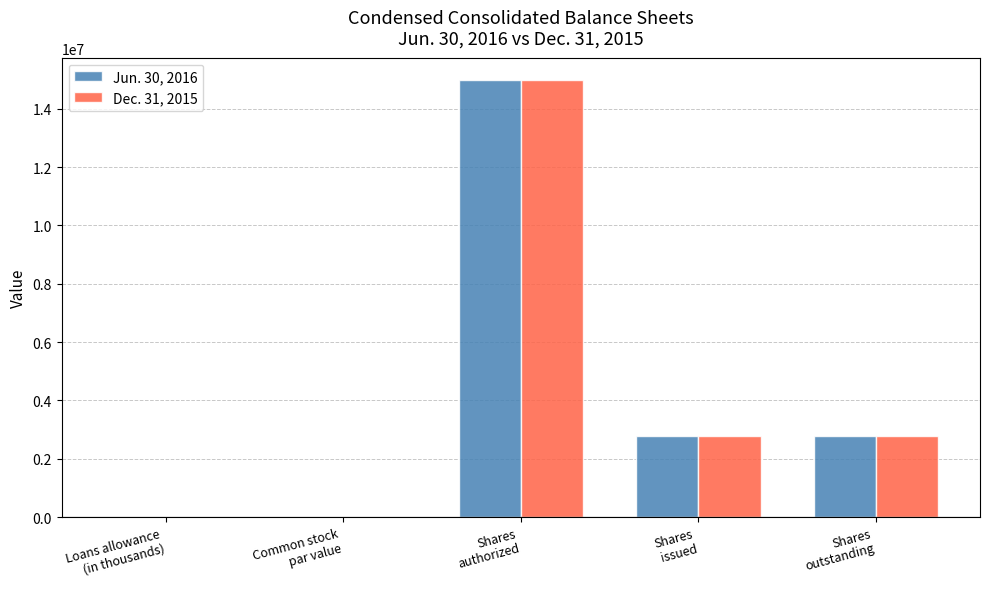

Does the chart contain stacked bars?

No